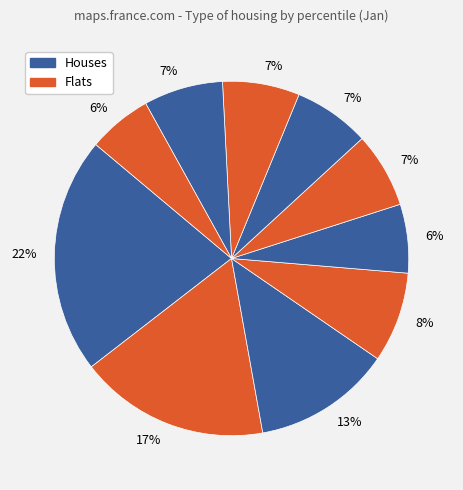

Count the number of slices in the pie.

10